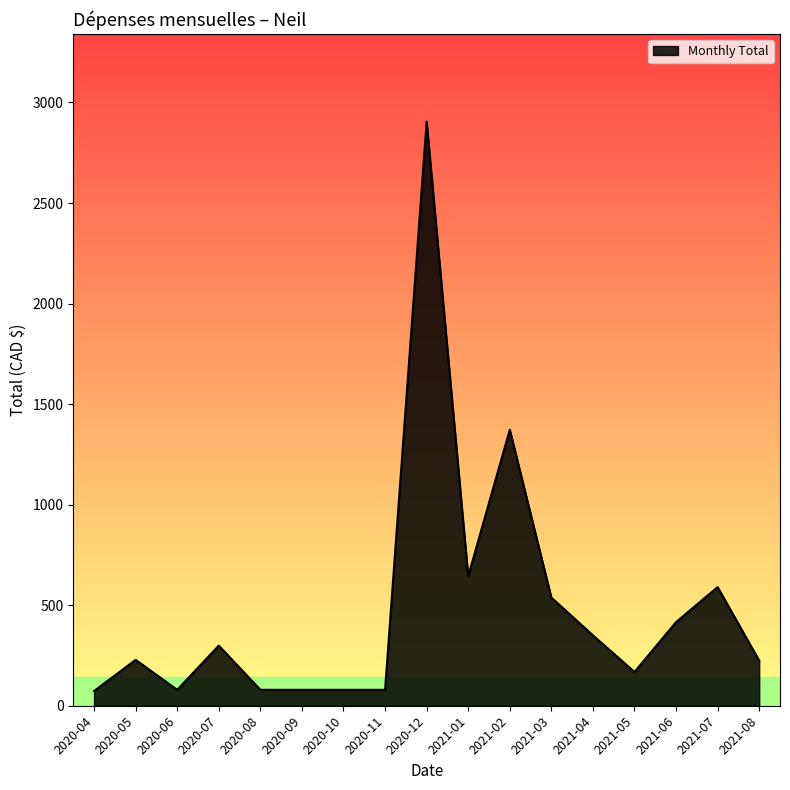

What value does the data have at 2020-11?

79.1